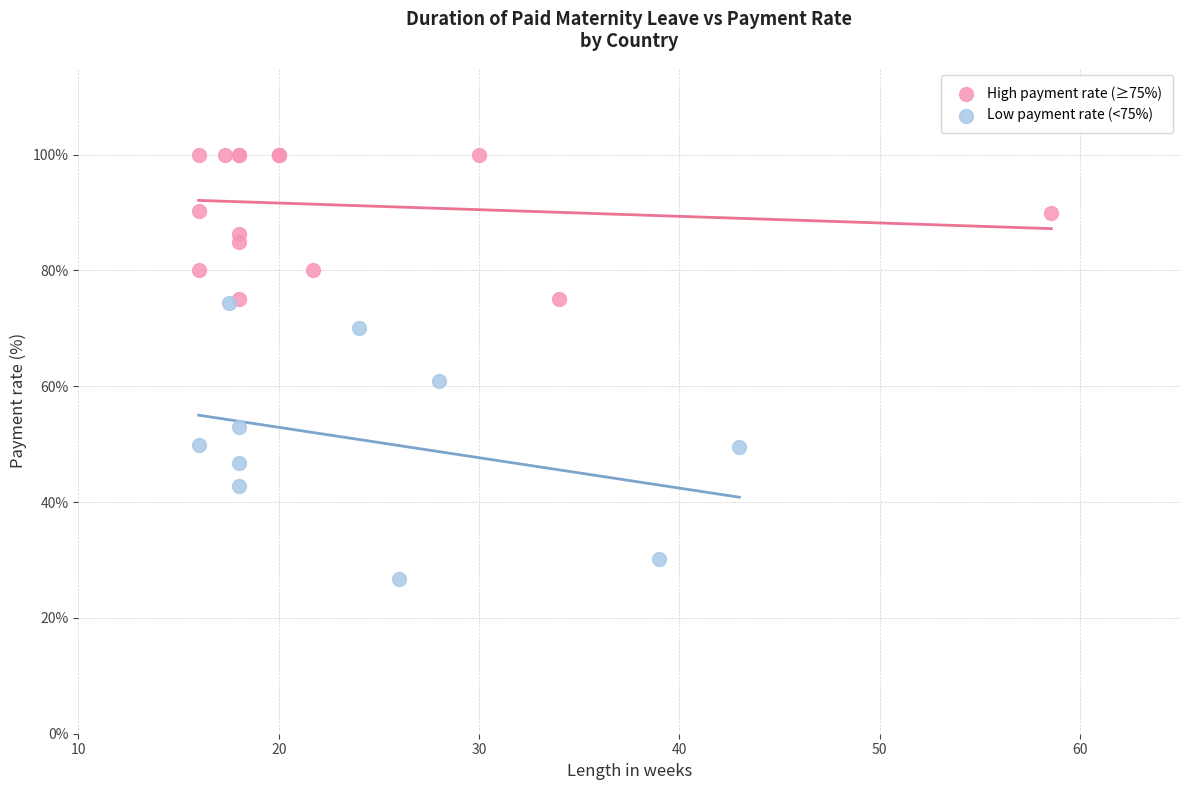

Which series reaches the minimum Y coordinate?

Low payment rate (<75%)